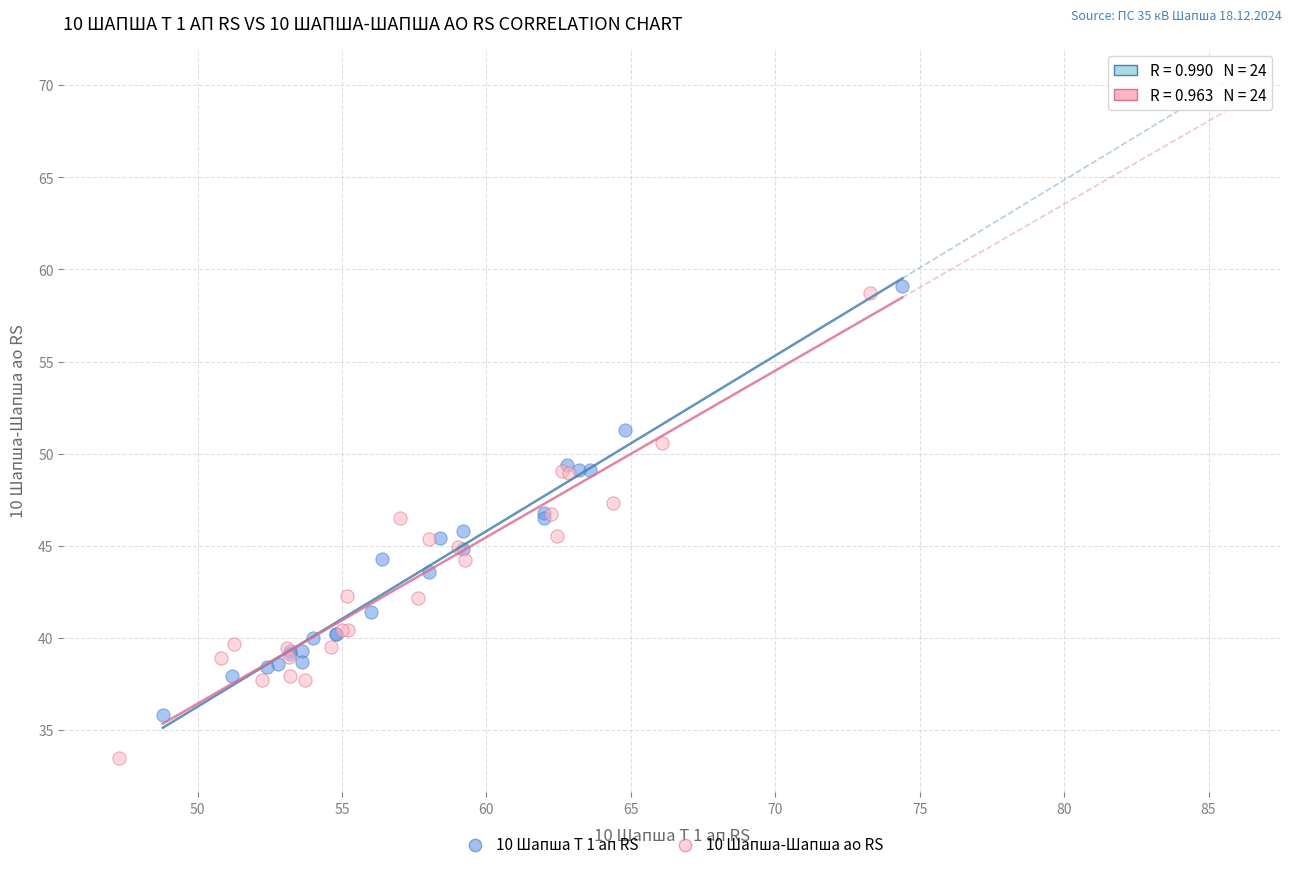

Which series contains the lowest Y value?

10 Шапша-Шапша ао RS